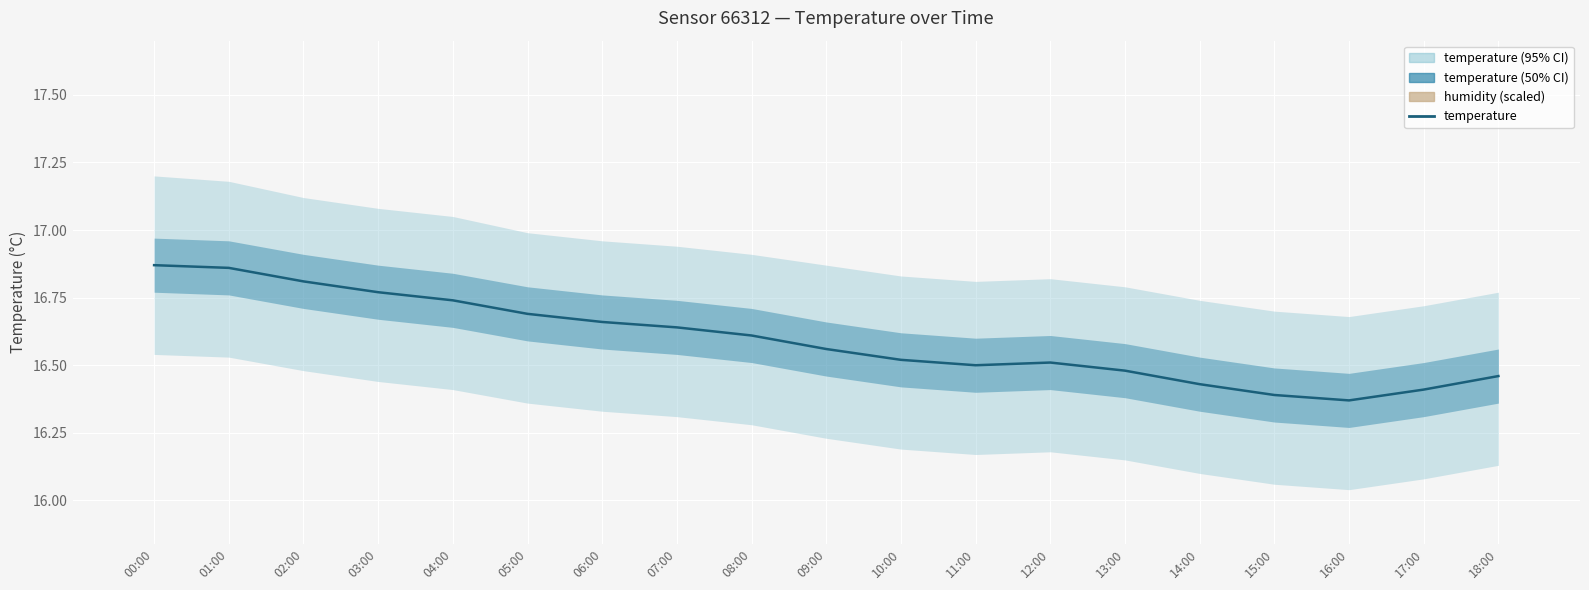

The value at 03:00 is 16.8. True or false?

True